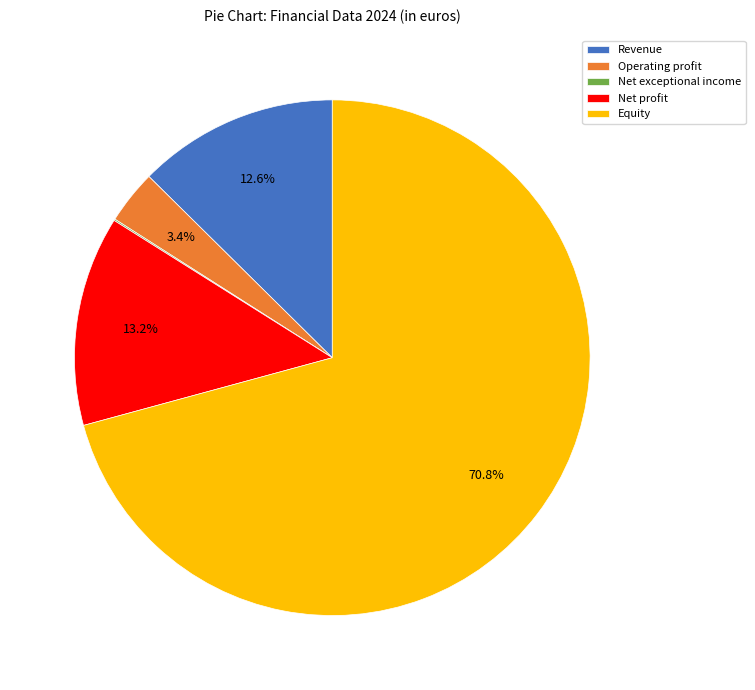

What is the largest slice in the pie chart?

Equity